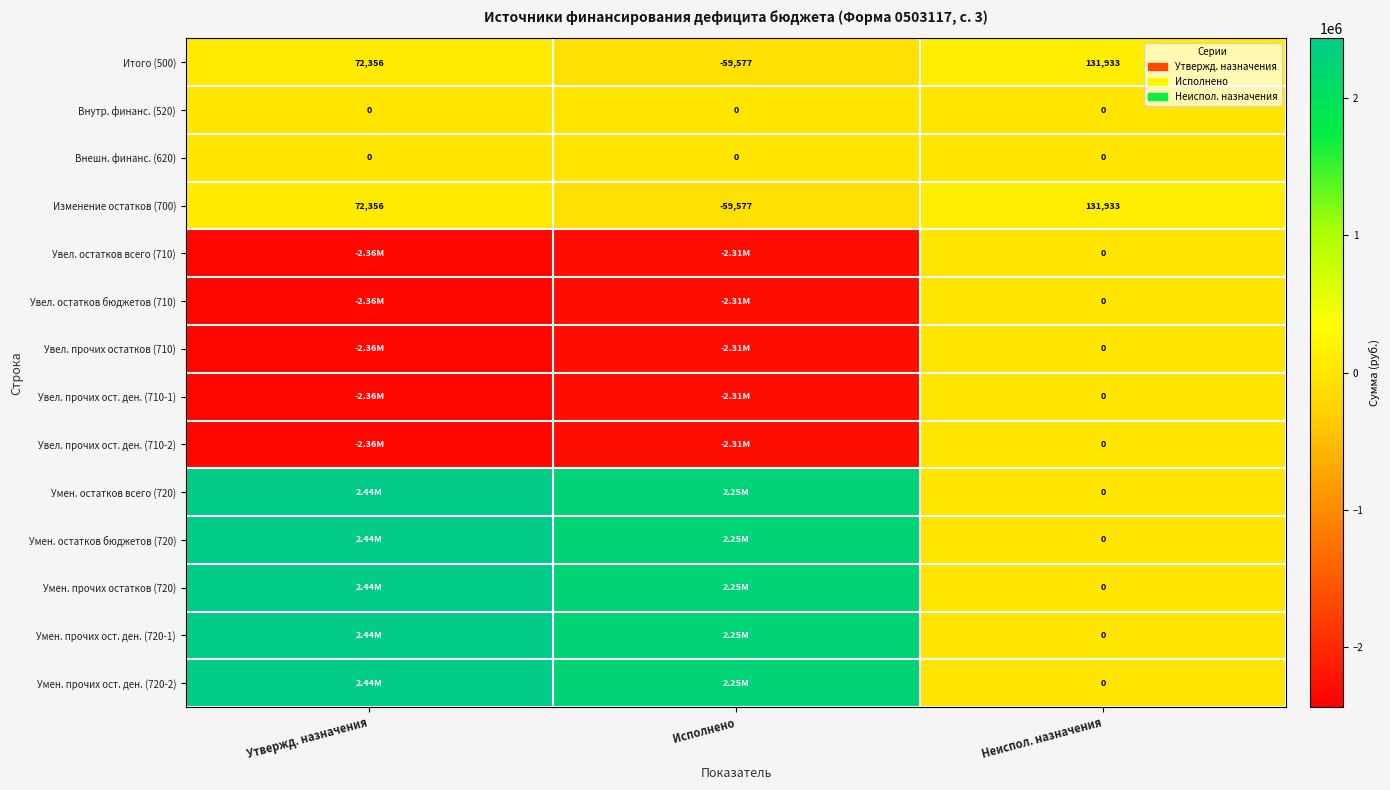

Where is Увел. остатков бюджетов (710) nearest to the value -1181465?

Исполнено